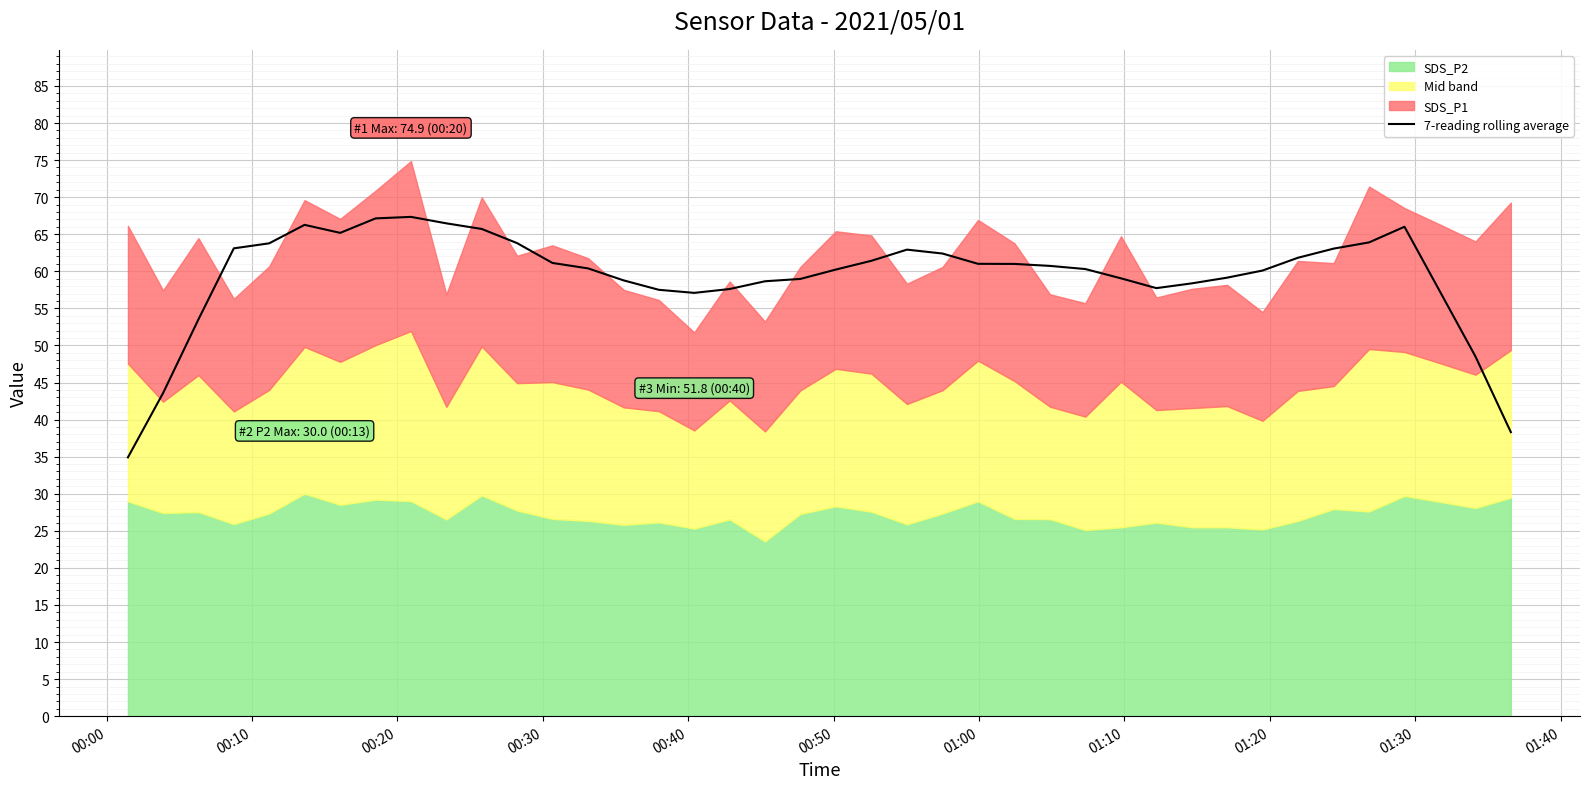

What is the lowest value of the 7-reading rolling average series?

34.9